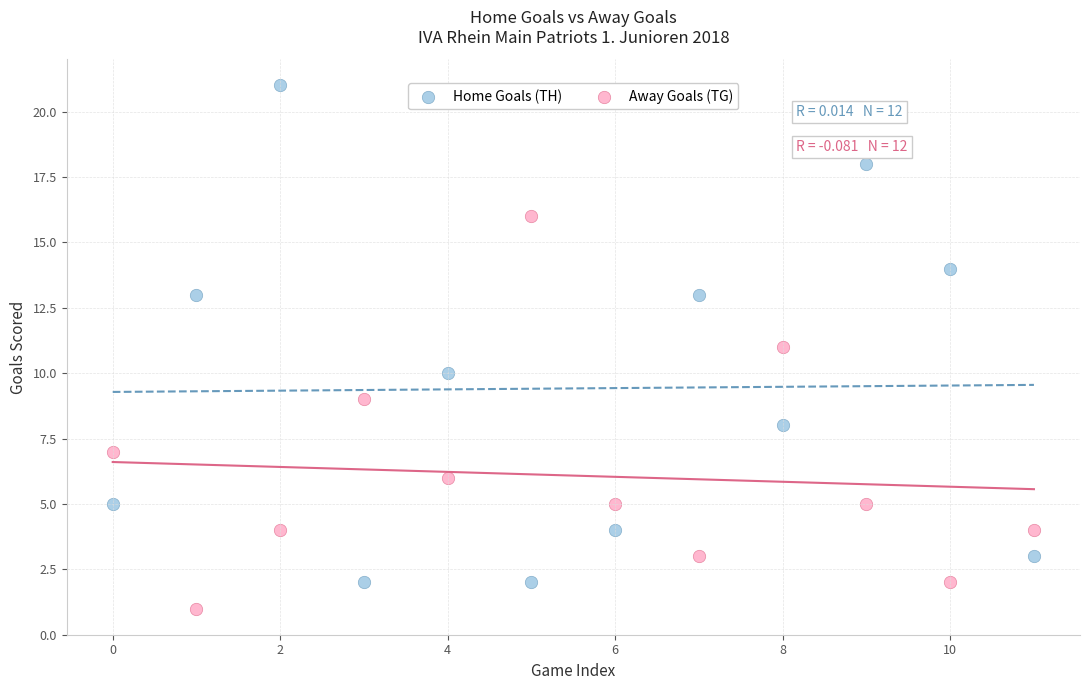

What are all the series names shown in the legend?

Home Goals (TH), Away Goals (TG)